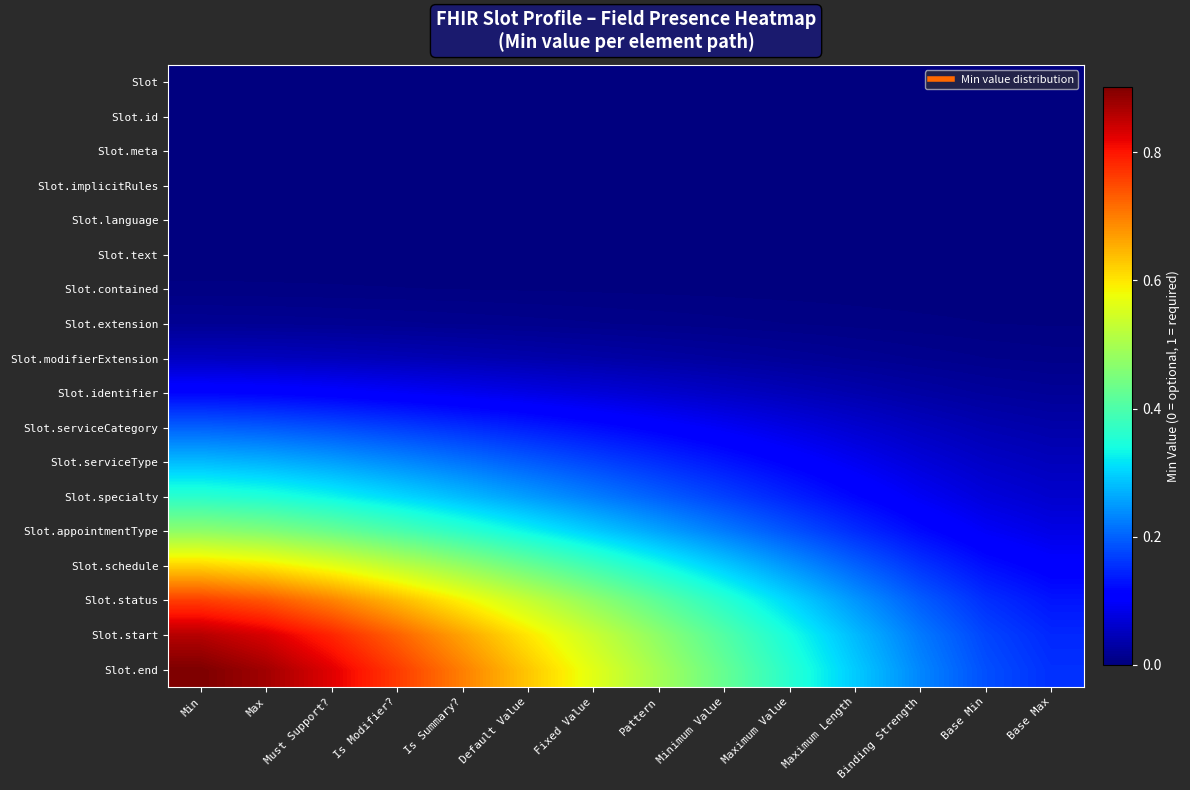

Reading left to right, transcribe all the data shown in this chart.

Slot: Min=0.0	Max=0.0	Must Support?=0.0	Is Modifier?=0.0	Is Summary?=0.0	Default Value=0.0	Fixed Value=0.0	Pattern=0.0	Minimum Value=0.0	Maximum Value=0.0	Maximum Length=0.0	Binding Strength=0.0	Base Min=0.0	Base Max=0.0
Slot.id: Min=0.0	Max=0.0	Must Support?=0.0	Is Modifier?=0.0	Is Summary?=0.0	Default Value=0.0	Fixed Value=0.0	Pattern=0.0	Minimum Value=0.0	Maximum Value=0.0	Maximum Length=0.0	Binding Strength=0.0	Base Min=0.0	Base Max=0.0
Slot.meta: Min=0.0	Max=0.0	Must Support?=0.0	Is Modifier?=0.0	Is Summary?=0.0	Default Value=0.0	Fixed Value=0.0	Pattern=0.0	Minimum Value=0.0	Maximum Value=0.0	Maximum Length=0.0	Binding Strength=0.0	Base Min=0.0	Base Max=0.0
Slot.implicitRules: Min=0.0	Max=0.0	Must Support?=0.0	Is Modifier?=0.0	Is Summary?=0.0	Default Value=0.0	Fixed Value=0.0	Pattern=0.0	Minimum Value=0.0	Maximum Value=0.0	Maximum Length=0.0	Binding Strength=0.0	Base Min=0.0	Base Max=0.0
Slot.language: Min=0.0	Max=0.0	Must Support?=0.0	Is Modifier?=0.0	Is Summary?=0.0	Default Value=0.0	Fixed Value=0.0	Pattern=0.0	Minimum Value=0.0	Maximum Value=0.0	Maximum Length=0.0	Binding Strength=0.0	Base Min=0.0	Base Max=0.0
Slot.text: Min=0.0	Max=0.0	Must Support?=0.0	Is Modifier?=0.0	Is Summary?=0.0	Default Value=0.0	Fixed Value=0.0	Pattern=0.0	Minimum Value=0.0	Maximum Value=0.0	Maximum Length=0.0	Binding Strength=0.0	Base Min=0.0	Base Max=0.0
Slot.contained: Min=0.0	Max=0.0	Must Support?=0.0	Is Modifier?=0.0	Is Summary?=0.0	Default Value=0.0	Fixed Value=0.0	Pattern=0.0	Minimum Value=0.0	Maximum Value=0.0	Maximum Length=0.0	Binding Strength=0.0	Base Min=0.0	Base Max=0.0
Slot.extension: Min=0.0	Max=0.0	Must Support?=0.0	Is Modifier?=0.0	Is Summary?=0.0	Default Value=0.0	Fixed Value=0.0	Pattern=0.0	Minimum Value=0.0	Maximum Value=0.0	Maximum Length=0.0	Binding Strength=0.0	Base Min=0.0	Base Max=0.0
Slot.modifierExtension: Min=0.1	Max=0.1	Must Support?=0.0	Is Modifier?=0.0	Is Summary?=0.0	Default Value=0.0	Fixed Value=0.0	Pattern=0.0	Minimum Value=0.0	Maximum Value=0.0	Maximum Length=0.0	Binding Strength=0.0	Base Min=0.0	Base Max=0.0
Slot.identifier: Min=0.1	Max=0.1	Must Support?=0.1	Is Modifier?=0.1	Is Summary?=0.1	Default Value=0.1	Fixed Value=0.1	Pattern=0.1	Minimum Value=0.1	Maximum Value=0.0	Maximum Length=0.0	Binding Strength=0.0	Base Min=0.0	Base Max=0.0
Slot.serviceCategory: Min=0.2	Max=0.2	Must Support?=0.2	Is Modifier?=0.2	Is Summary?=0.2	Default Value=0.1	Fixed Value=0.1	Pattern=0.1	Minimum Value=0.1	Maximum Value=0.1	Maximum Length=0.1	Binding Strength=0.1	Base Min=0.0	Base Max=0.0
Slot.serviceType: Min=0.3	Max=0.3	Must Support?=0.3	Is Modifier?=0.2	Is Summary?=0.2	Default Value=0.2	Fixed Value=0.2	Pattern=0.2	Minimum Value=0.1	Maximum Value=0.1	Maximum Length=0.1	Binding Strength=0.1	Base Min=0.1	Base Max=0.0
Slot.specialty: Min=0.4	Max=0.4	Must Support?=0.3	Is Modifier?=0.3	Is Summary?=0.3	Default Value=0.3	Fixed Value=0.2	Pattern=0.2	Minimum Value=0.2	Maximum Value=0.1	Maximum Length=0.1	Binding Strength=0.1	Base Min=0.1	Base Max=0.1
Slot.appointmentType: Min=0.5	Max=0.5	Must Support?=0.4	Is Modifier?=0.4	Is Summary?=0.4	Default Value=0.3	Fixed Value=0.3	Pattern=0.3	Minimum Value=0.2	Maximum Value=0.2	Maximum Length=0.2	Binding Strength=0.1	Base Min=0.1	Base Max=0.1
Slot.schedule: Min=0.6	Max=0.6	Must Support?=0.6	Is Modifier?=0.5	Is Summary?=0.5	Default Value=0.4	Fixed Value=0.4	Pattern=0.3	Minimum Value=0.3	Maximum Value=0.2	Maximum Length=0.2	Binding Strength=0.2	Base Min=0.1	Base Max=0.1
Slot.status: Min=0.8	Max=0.7	Must Support?=0.7	Is Modifier?=0.6	Is Summary?=0.6	Default Value=0.5	Fixed Value=0.5	Pattern=0.4	Minimum Value=0.4	Maximum Value=0.3	Maximum Length=0.2	Binding Strength=0.2	Base Min=0.2	Base Max=0.1
Slot.start: Min=0.9	Max=0.8	Must Support?=0.8	Is Modifier?=0.7	Is Summary?=0.7	Default Value=0.6	Fixed Value=0.5	Pattern=0.5	Minimum Value=0.4	Maximum Value=0.3	Maximum Length=0.3	Binding Strength=0.2	Base Min=0.2	Base Max=0.1
Slot.end: Min=0.9	Max=0.9	Must Support?=0.8	Is Modifier?=0.8	Is Summary?=0.7	Default Value=0.6	Fixed Value=0.6	Pattern=0.5	Minimum Value=0.4	Maximum Value=0.4	Maximum Length=0.3	Binding Strength=0.2	Base Min=0.2	Base Max=0.2